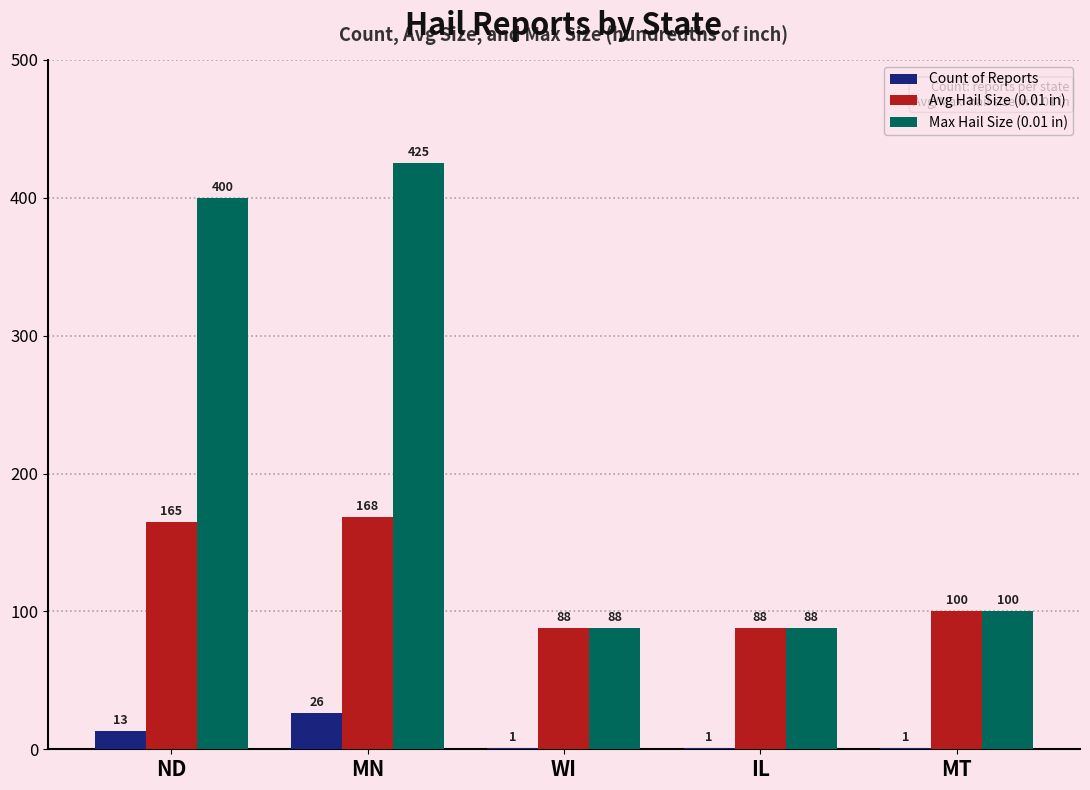

Which series has the largest total across all categories?

Max Hail Size (0.01 in)